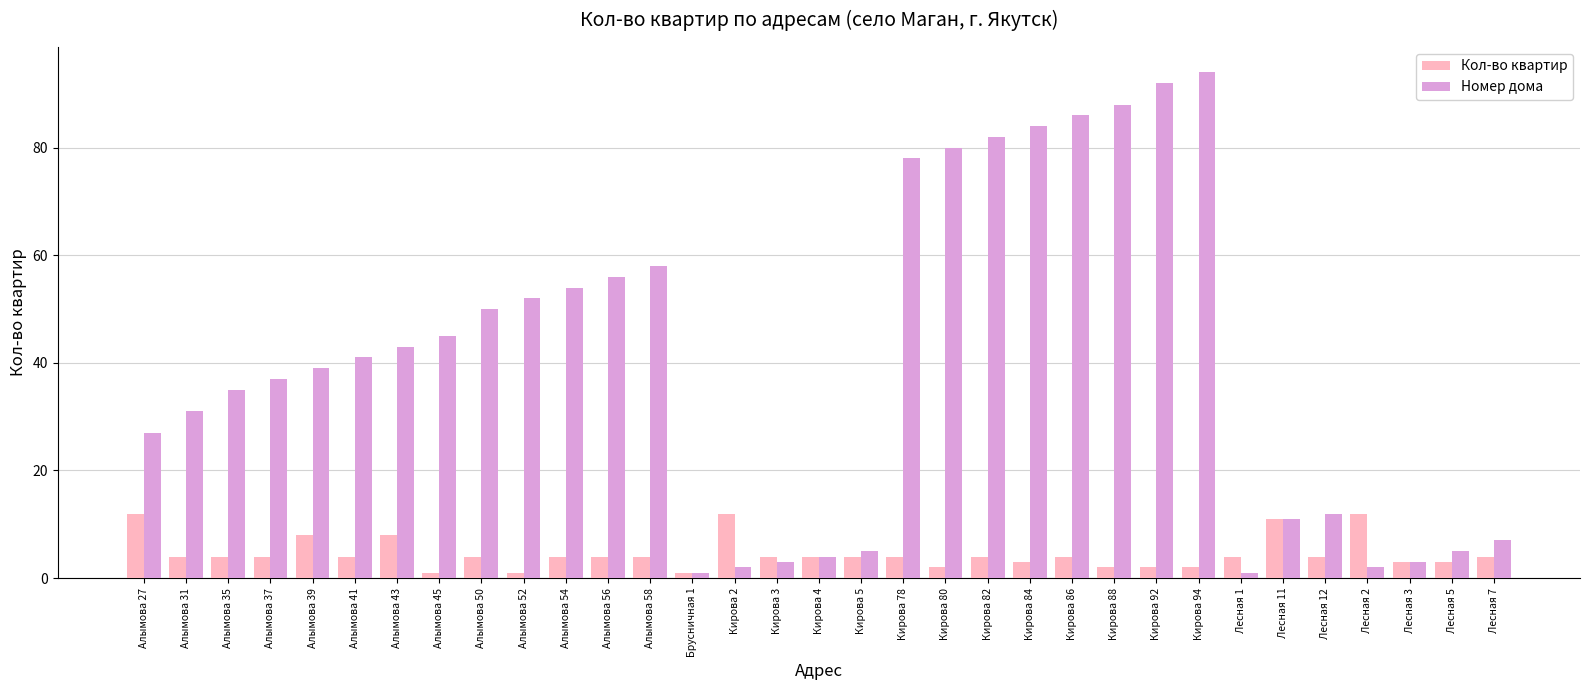

What value does the Кол-во квартир series have at Кирова 2, to the nearest 10?

10